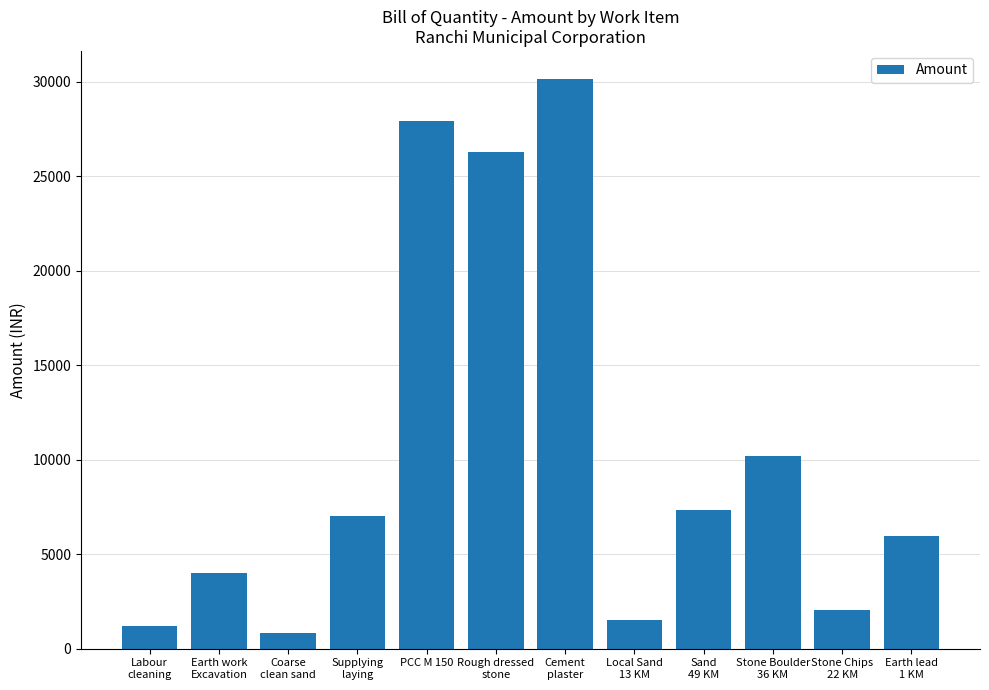

What is the greatest value displayed?

30121.7